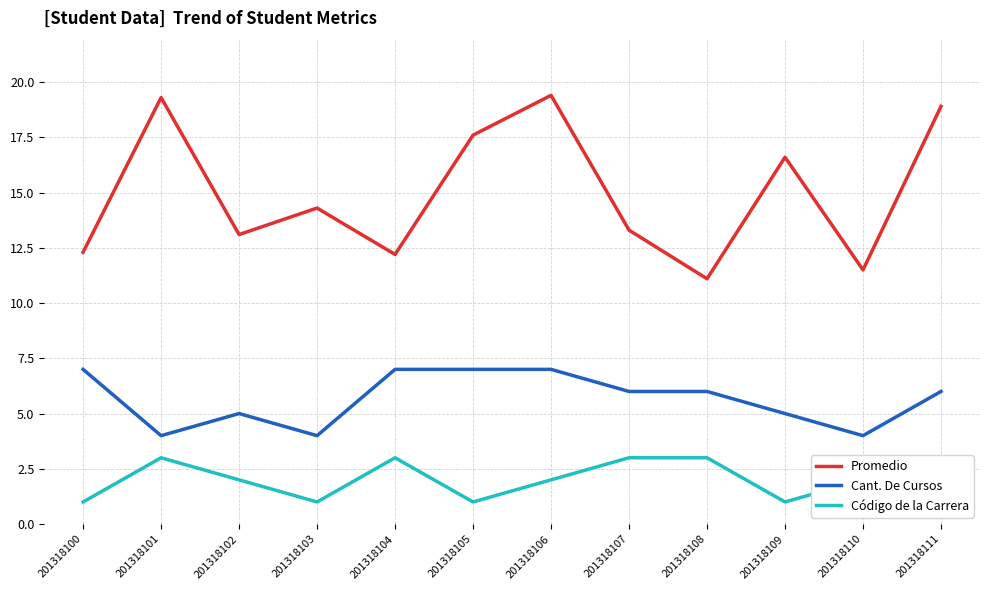

Is it true that Código de la Carrera equals 1.0 at 201318111?

True